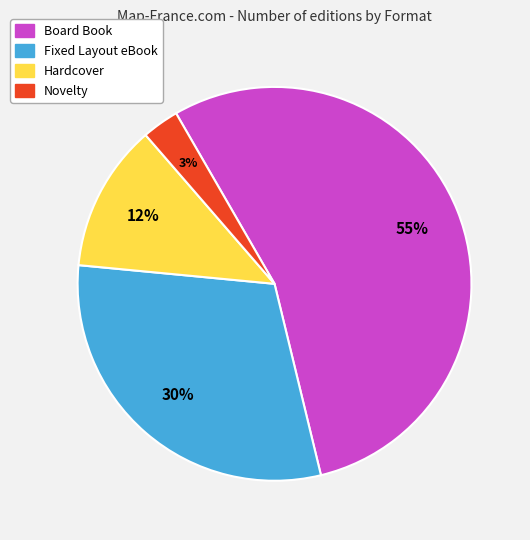

Rank the categories by value from lowest to highest.

Novelty, Hardcover, Fixed Layout eBook, Board Book